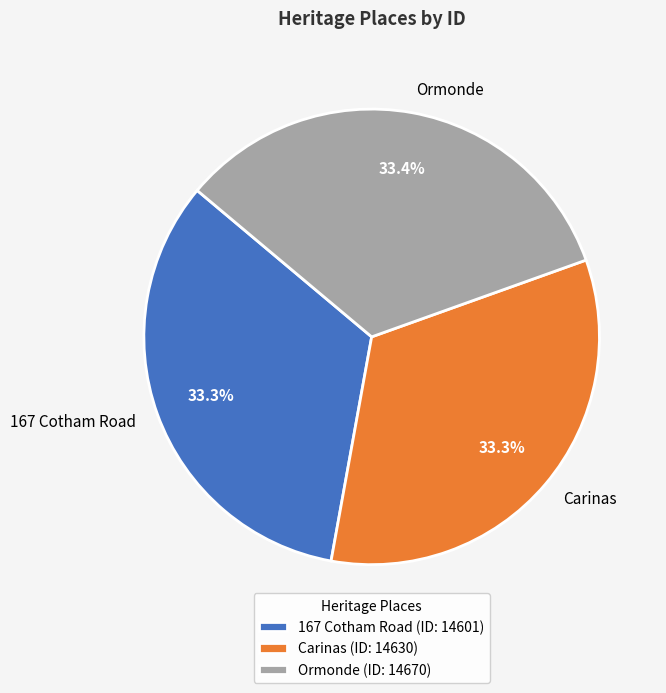

Is there any slice that represents more than half of the pie?

No